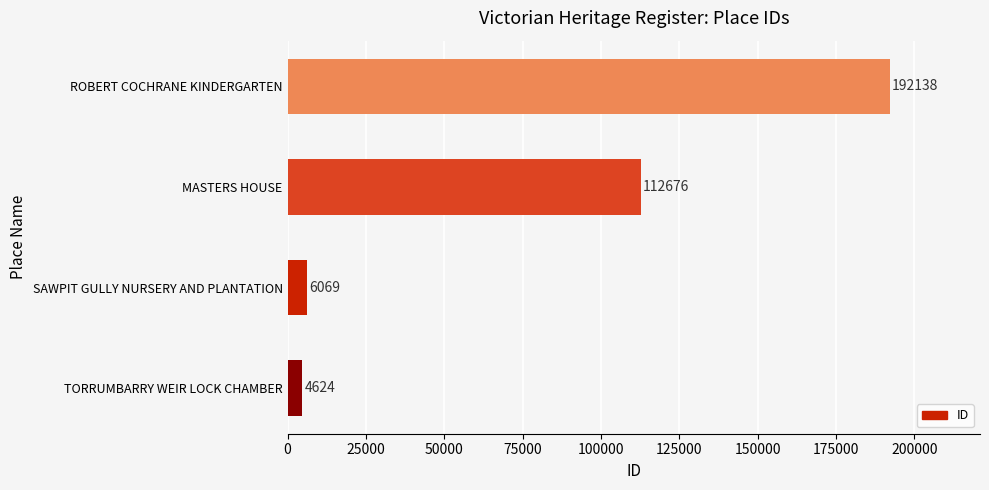

Rank the categories by value from highest to lowest.

ROBERT COCHRANE KINDERGARTEN, MASTERS HOUSE, SAWPIT GULLY NURSERY AND PLANTATION, TORRUMBARRY WEIR LOCK CHAMBER